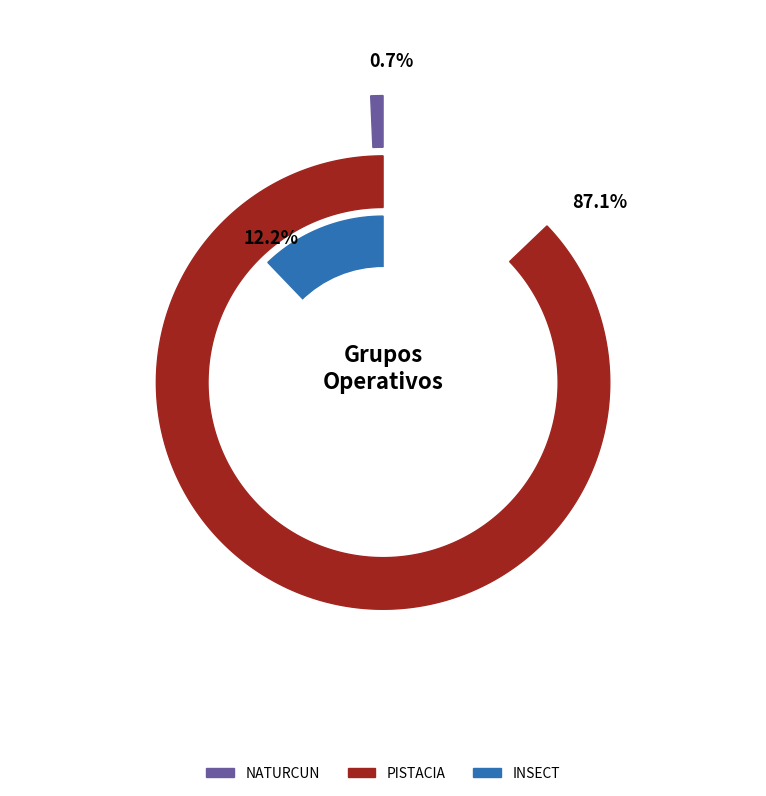

To the nearest percent, what portion does PISTACIA represent?

87%